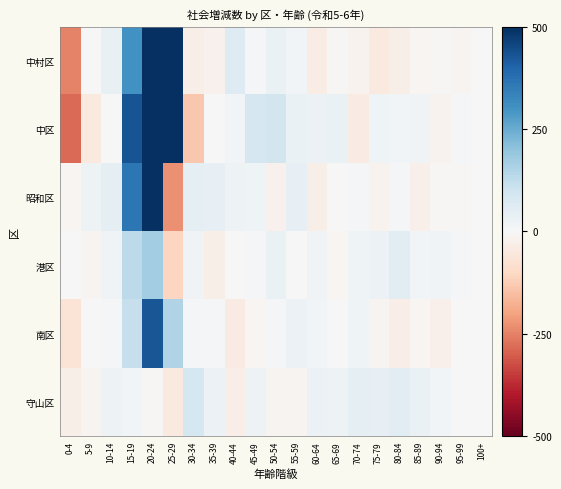

Which label corresponds to the largest value in the chart?

20-24